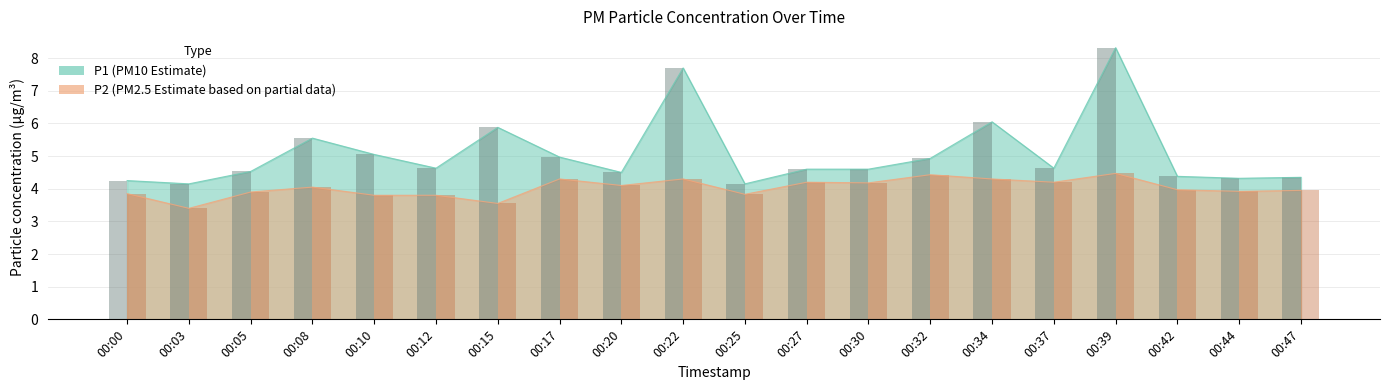

List the series in order of their overall mean, lowest first.

P2 bars, P1 bars